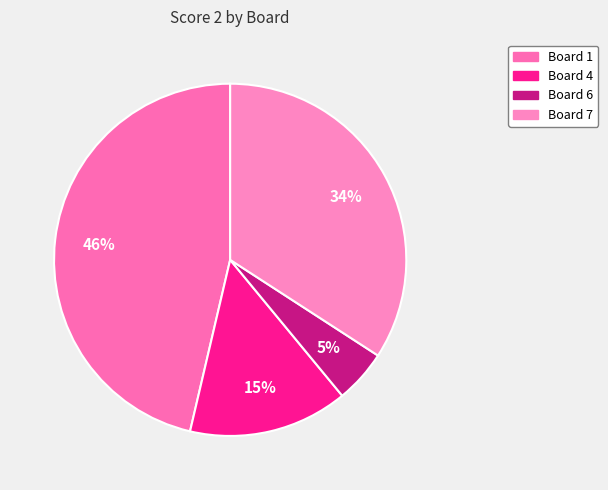

Count the number of slices in the pie.

4